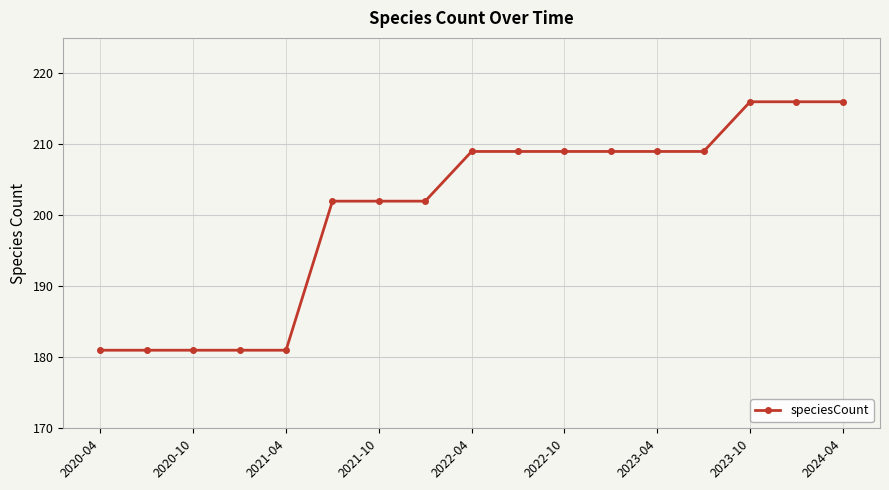

What is the minimum value shown in the chart?

181